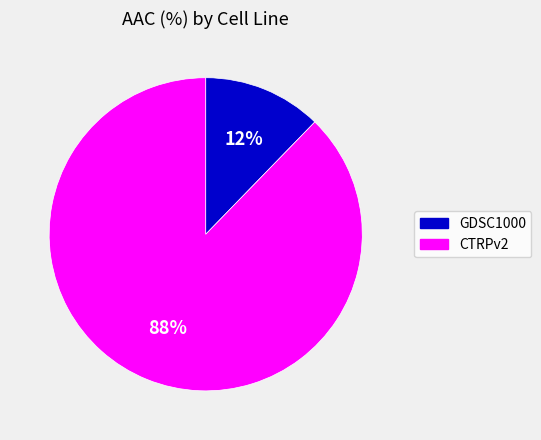

What is the smallest slice in the pie chart?

GDSC1000